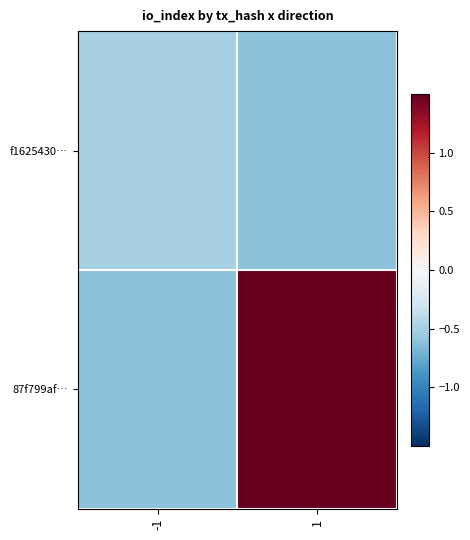

At which category is the sum across all series the highest?

1